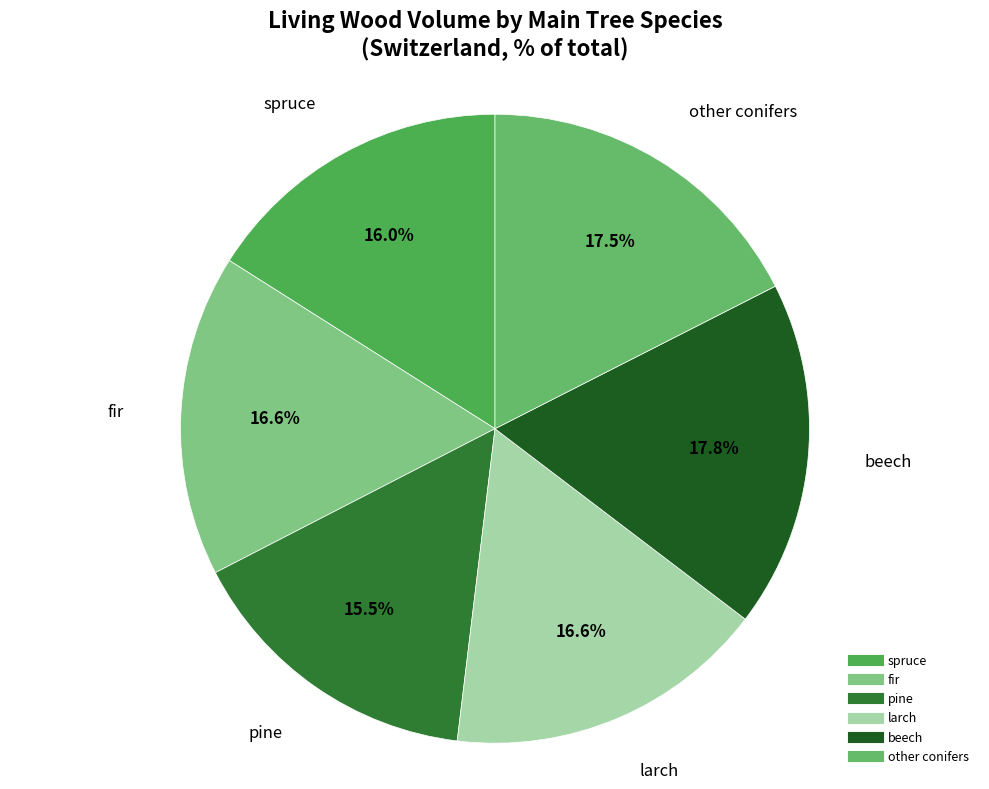

Approximately how many times larger is the value at larch compared to other conifers?

0.9